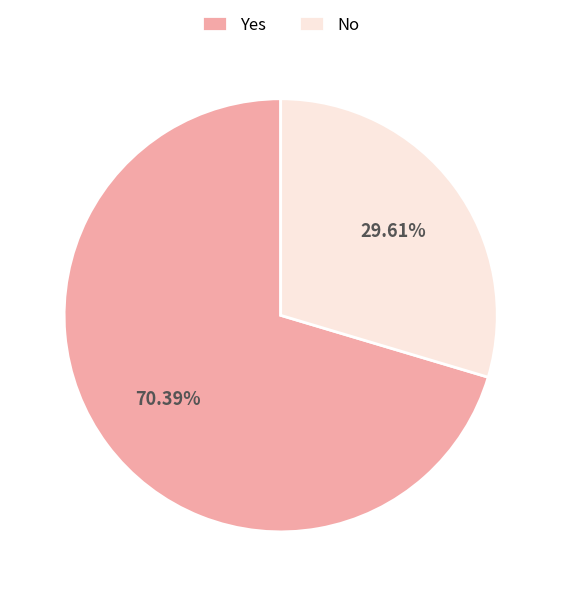

Count the number of slices in the pie.

2